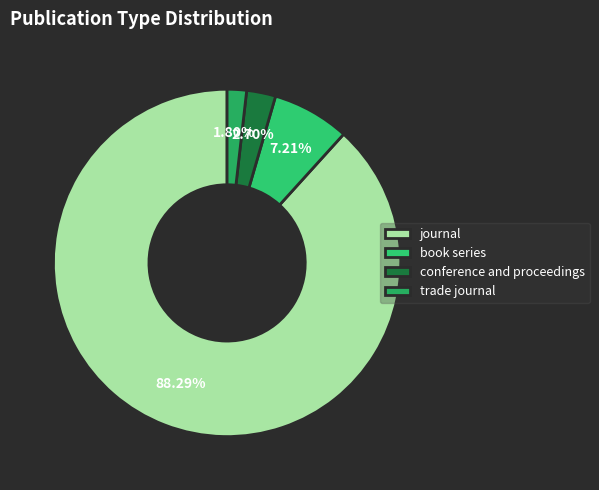

Which category has the biggest portion of the pie?

journal